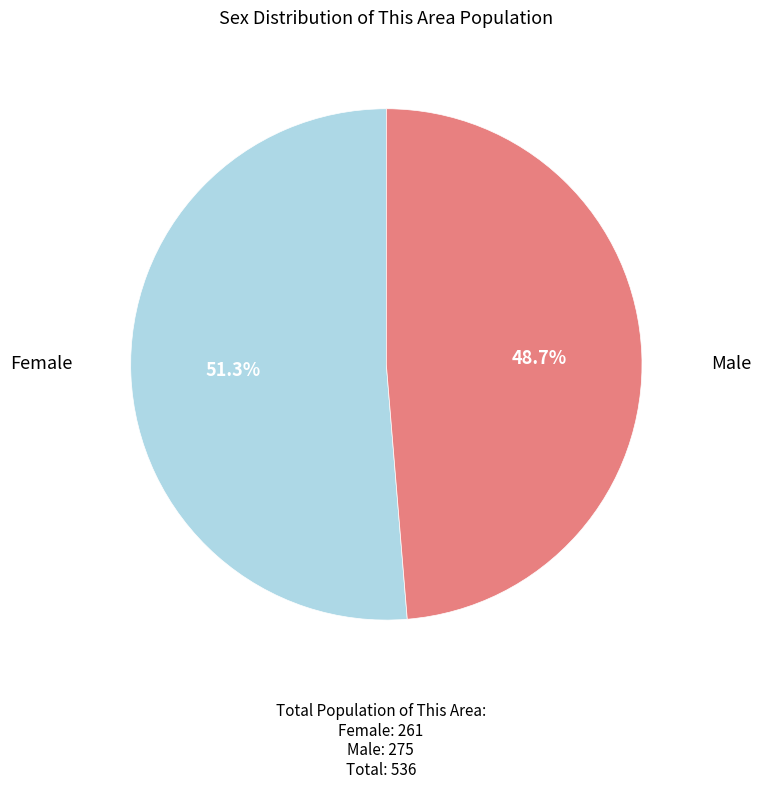

Is there any slice that represents more than half of the pie?

Yes